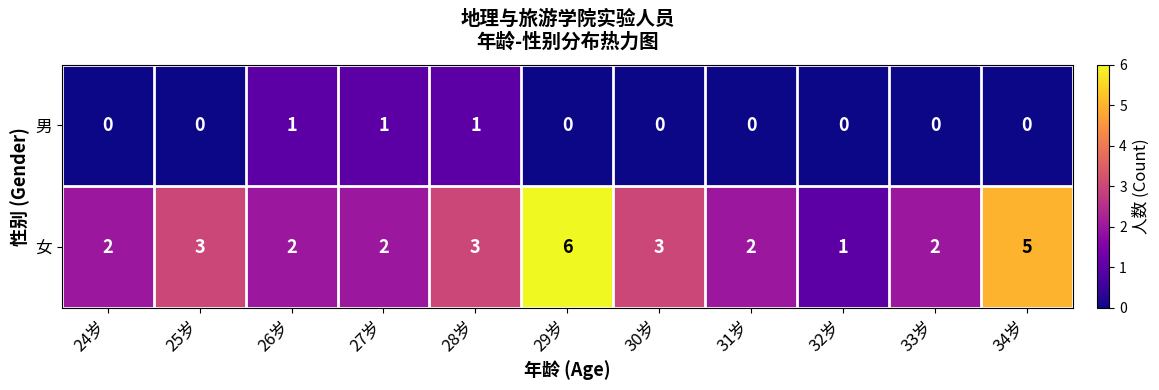

How many series are shown in this chart?

2